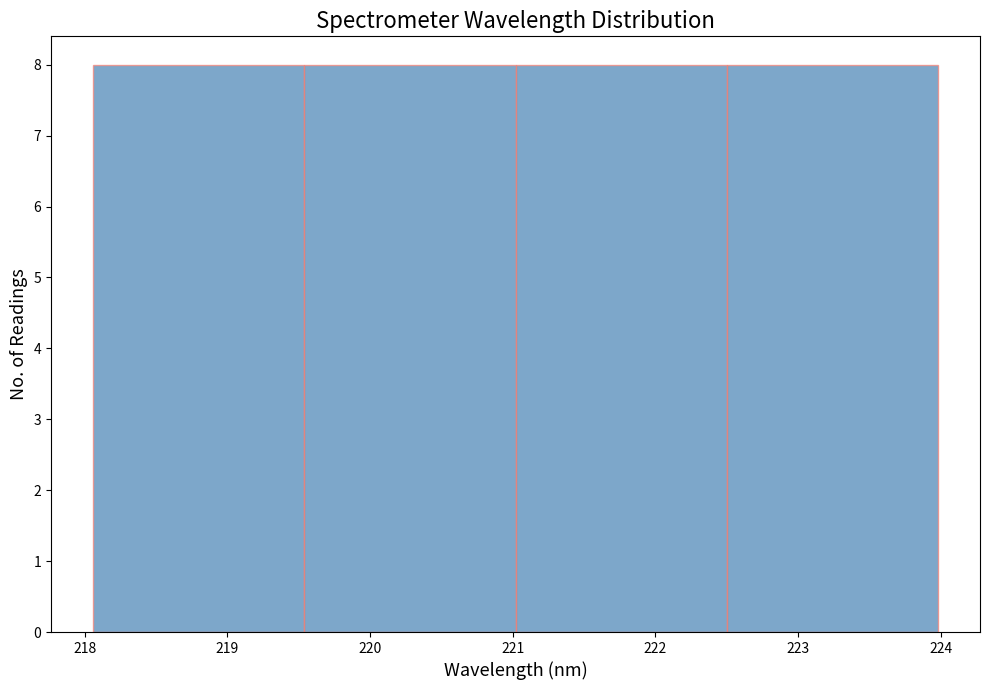

How tall is the bar that spans 219.5 to 221.0 on the x-axis? Neither the bar edges nor the heights are printed on the chart, so give them approximately, as read against the axes.

8